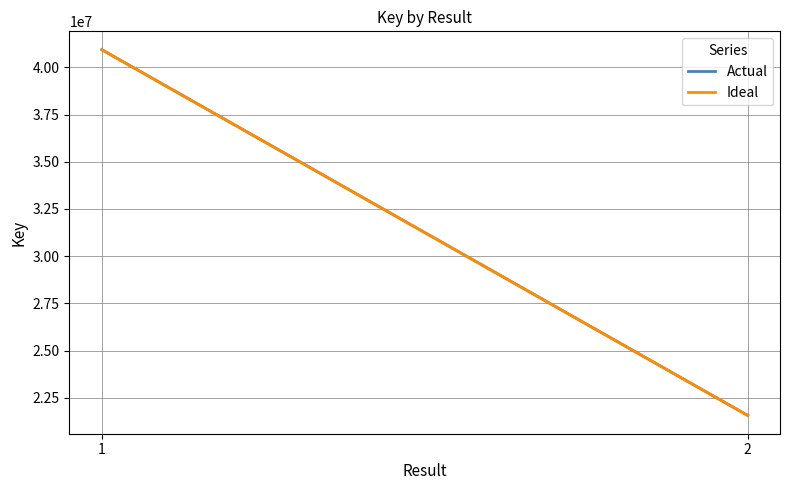

What is the lowest value of the Ideal series?

21561587